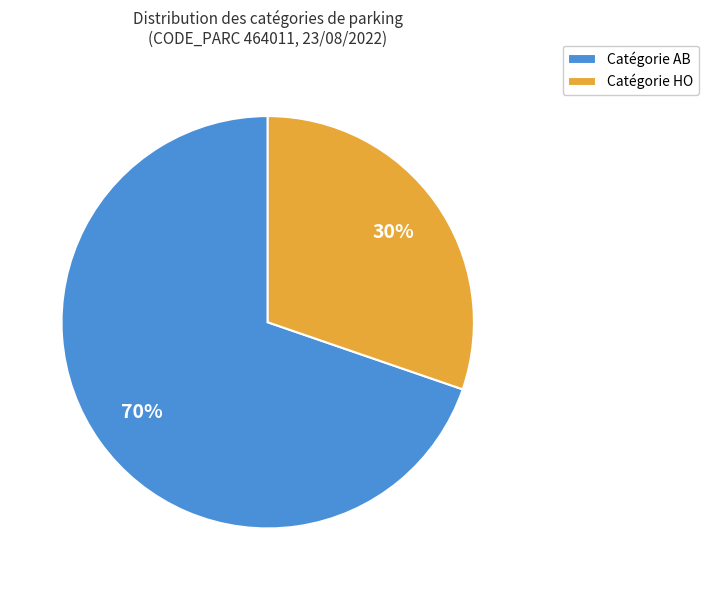

The Catégorie HO slice represents 37% of the pie. True or false?

False